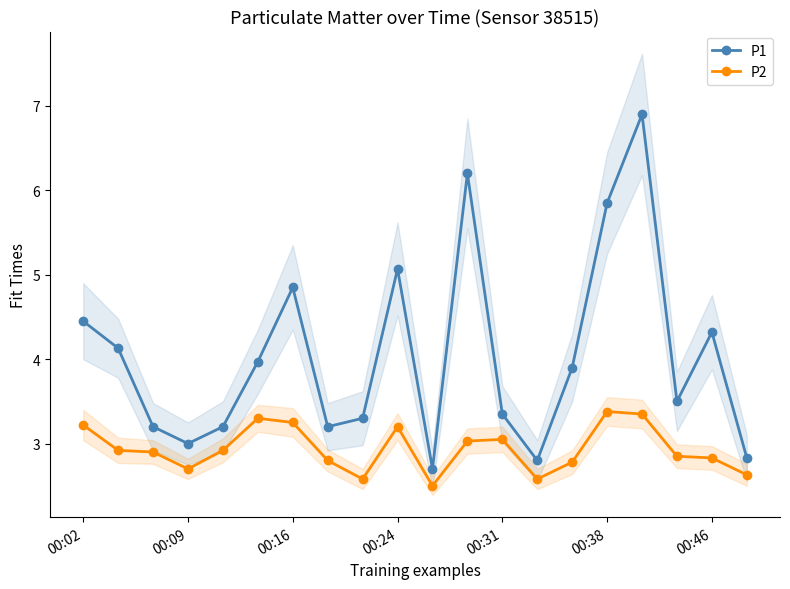

The value of P2 at 00:31 is 4.7. True or false?

False